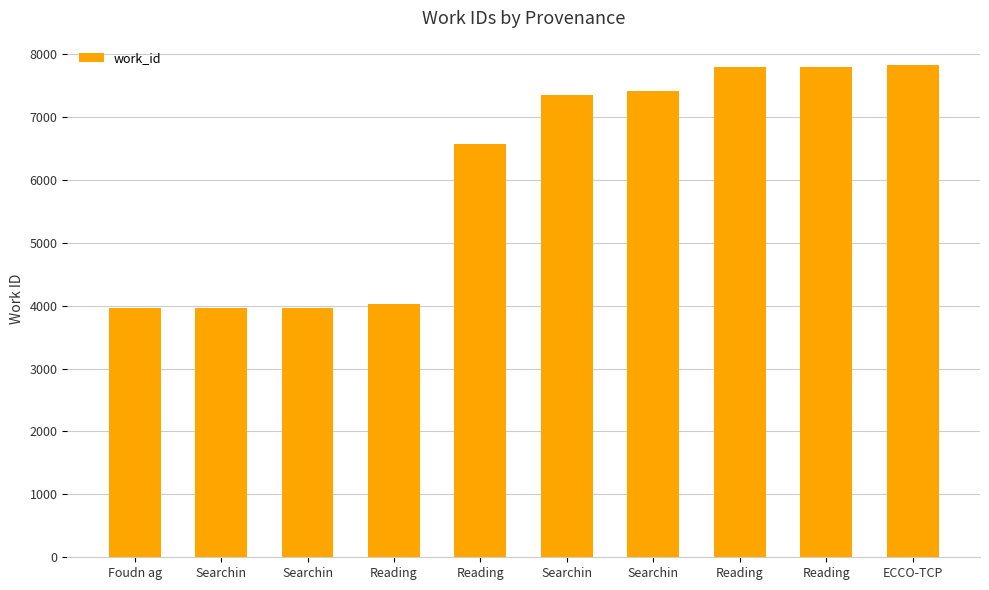

How many distinct data groups are displayed?

1